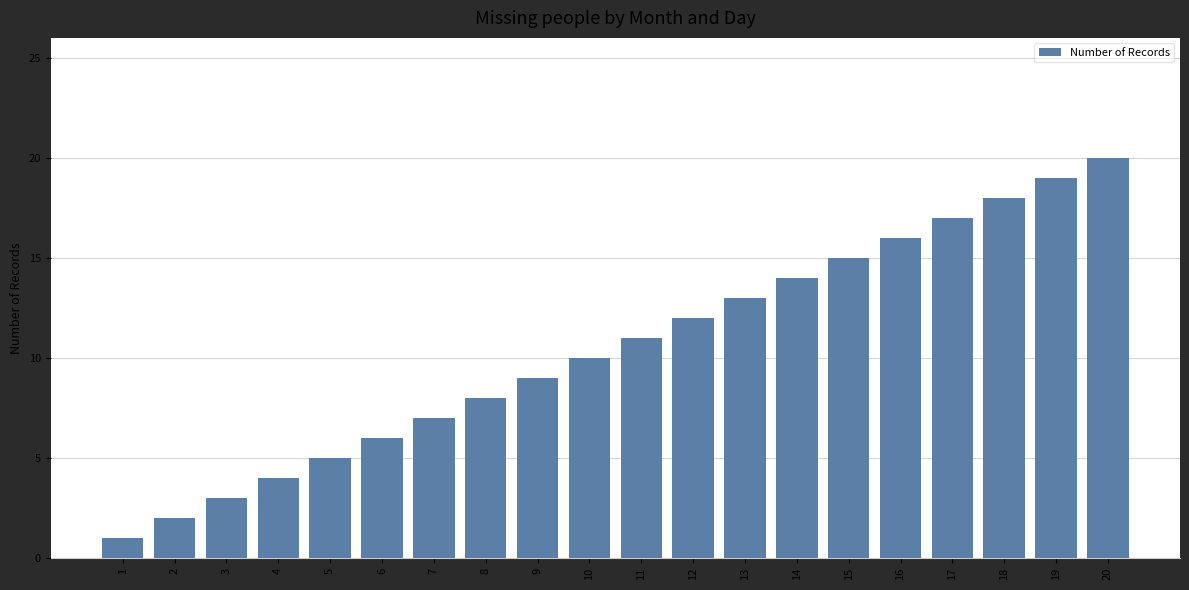

What is the sum of all values?

210